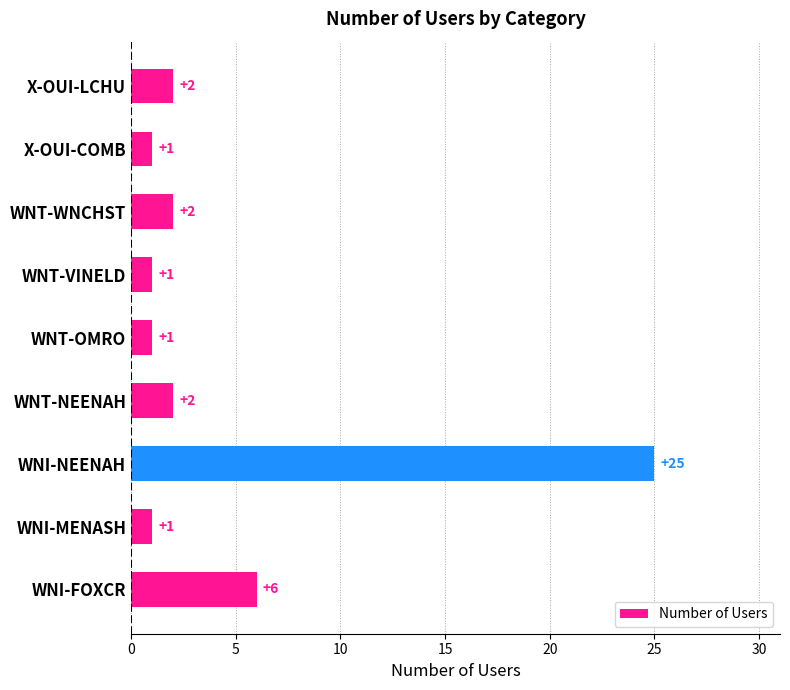

How many values are below 2?

4